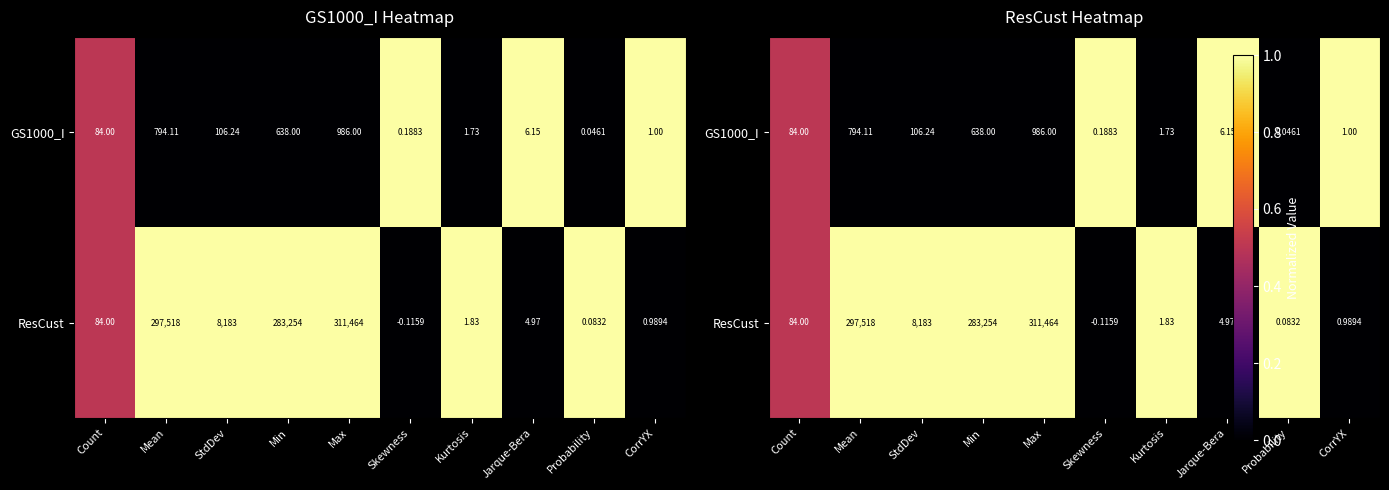

What is the difference between the highest and lowest values at CorrYX?

1.0